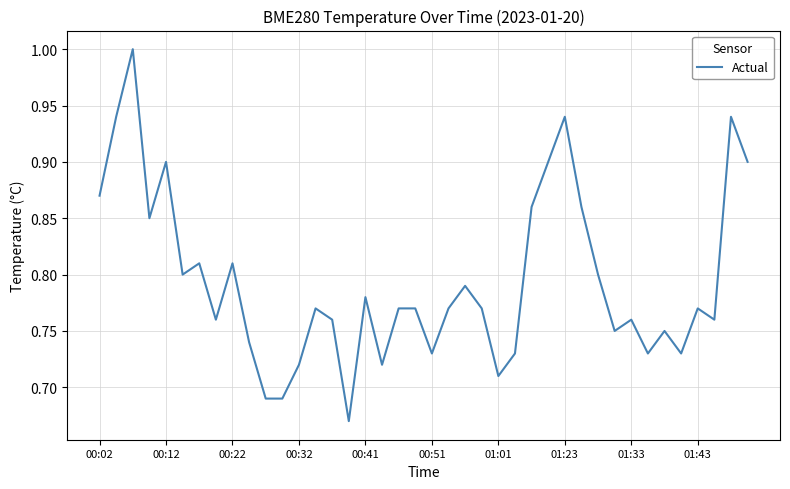

What is the average value?

0.8